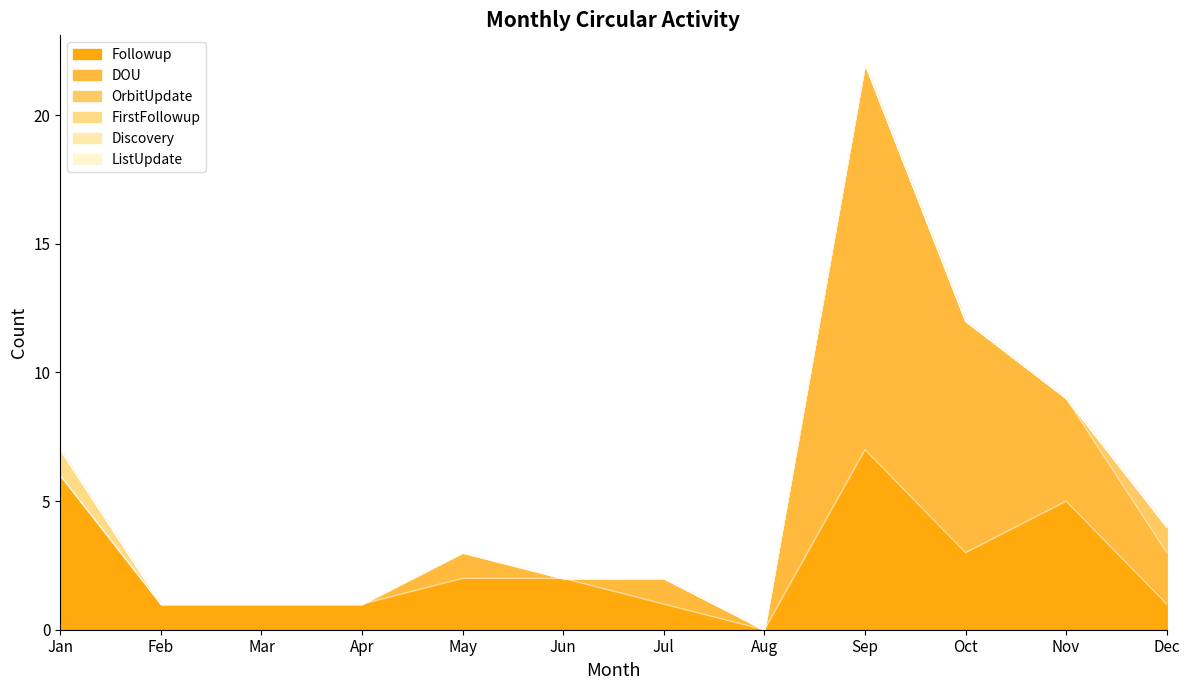

Between Apr and Jul, which series saw the biggest shift?

DOU